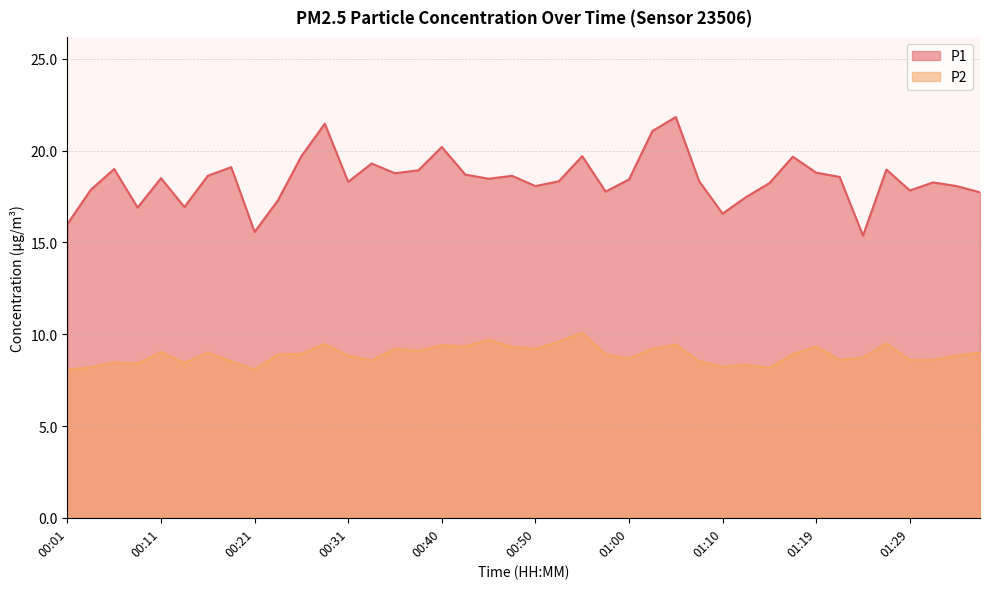

At 01:24, list the series in order from largest to smallest.

P1, P2